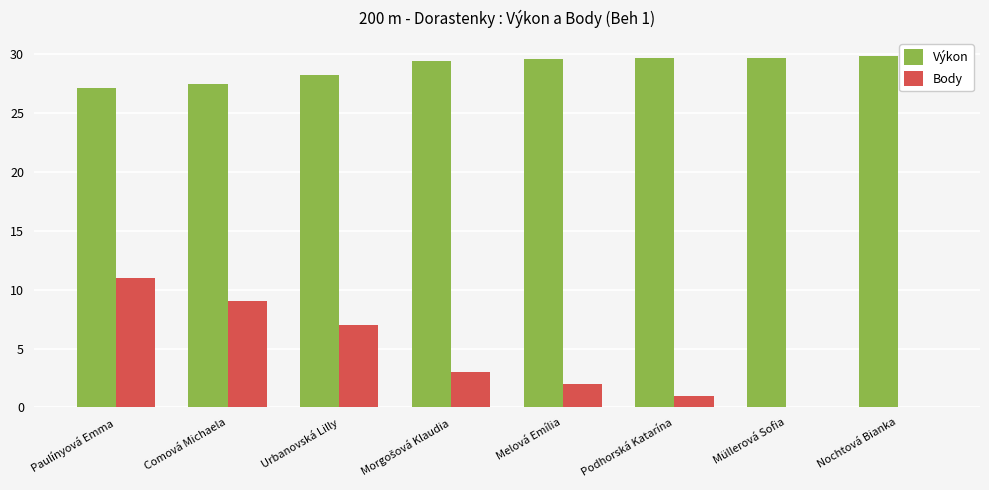

Which series changed the most between Comová Michaela and Nochtová Bianka?

Body